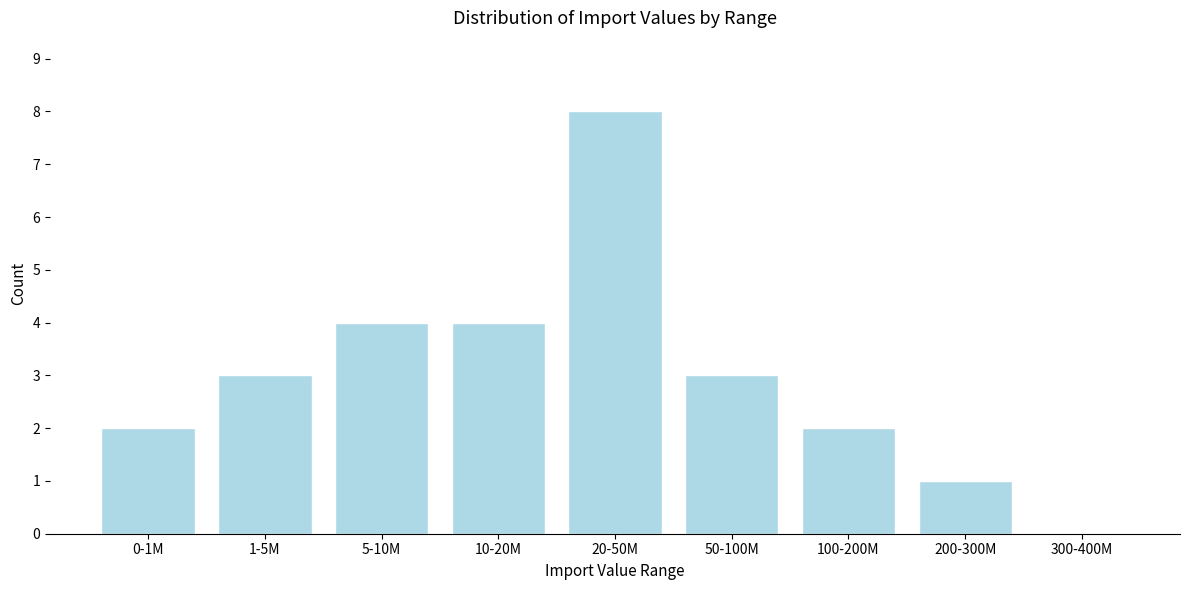

Reading left to right, transcribe all the data shown in this chart.

0-1M=2	1-5M=3	5-10M=4	10-20M=4	20-50M=8	50-100M=3	100-200M=2	200-300M=1	300-400M=0